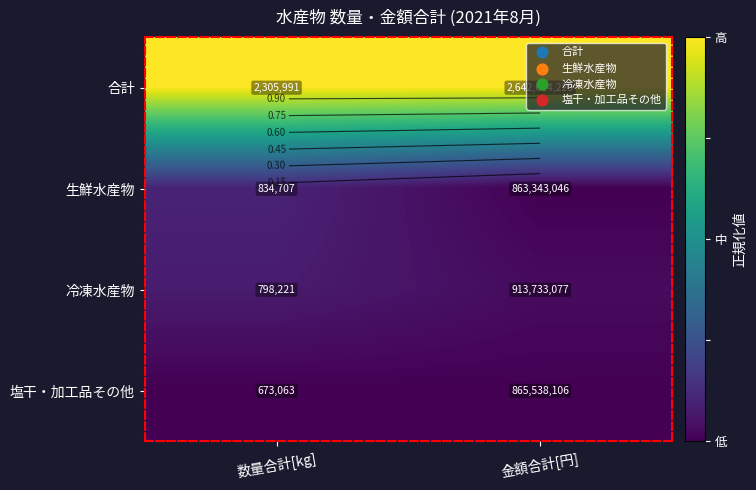

How many categories are shown in the chart?

2